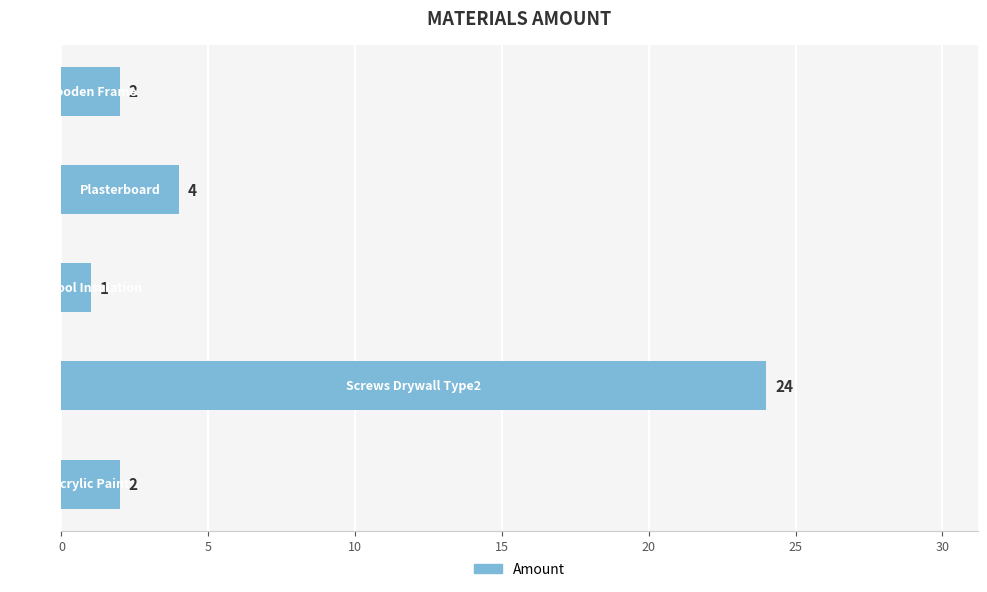

What is the sum of all values?

33